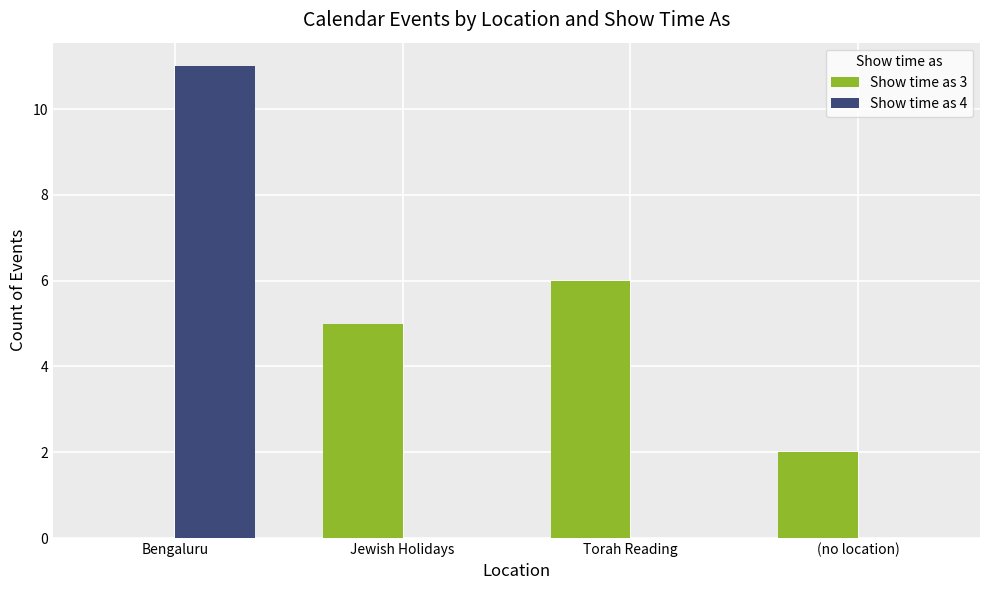

The Show time as 3 series shows 3 at (no location). True or false?

False